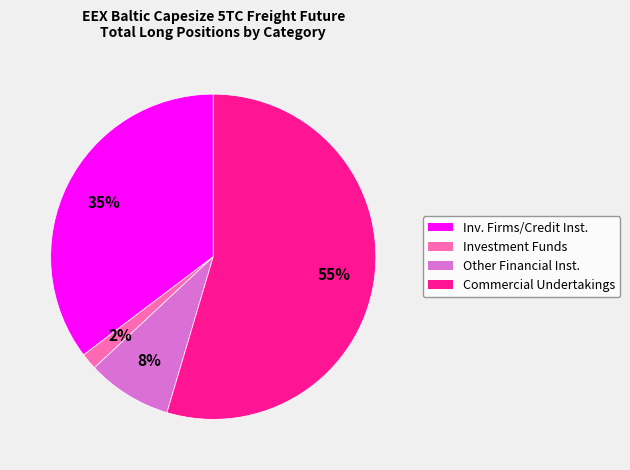

To the nearest percent, what is the average slice percentage?

25%